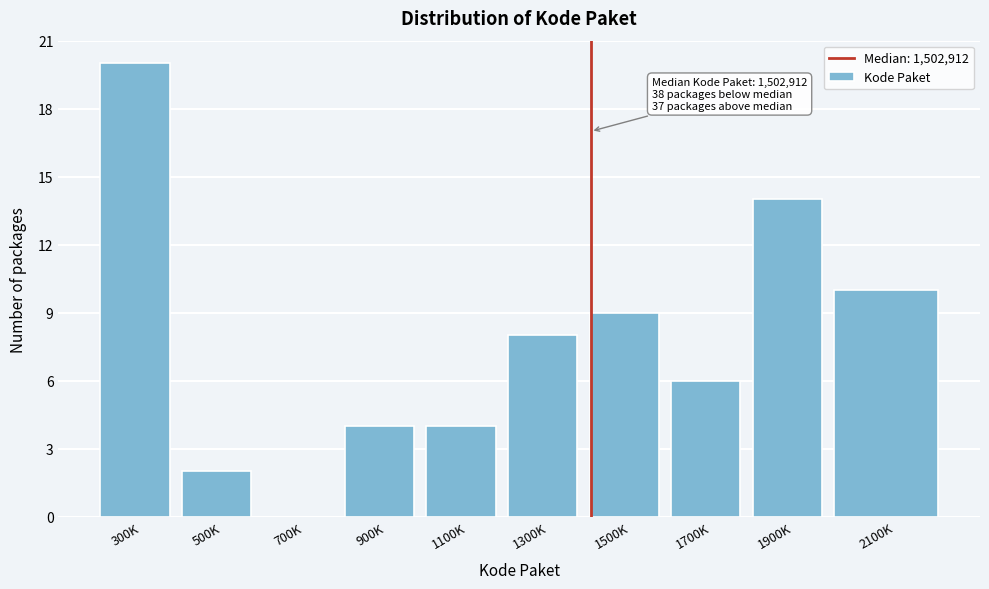

Reading right to left, extract all data points from this chart.

2100K=10	1900K=14	1700K=6	1500K=9	1300K=8	1100K=4	900K=4	700K=0	500K=2	300K=20